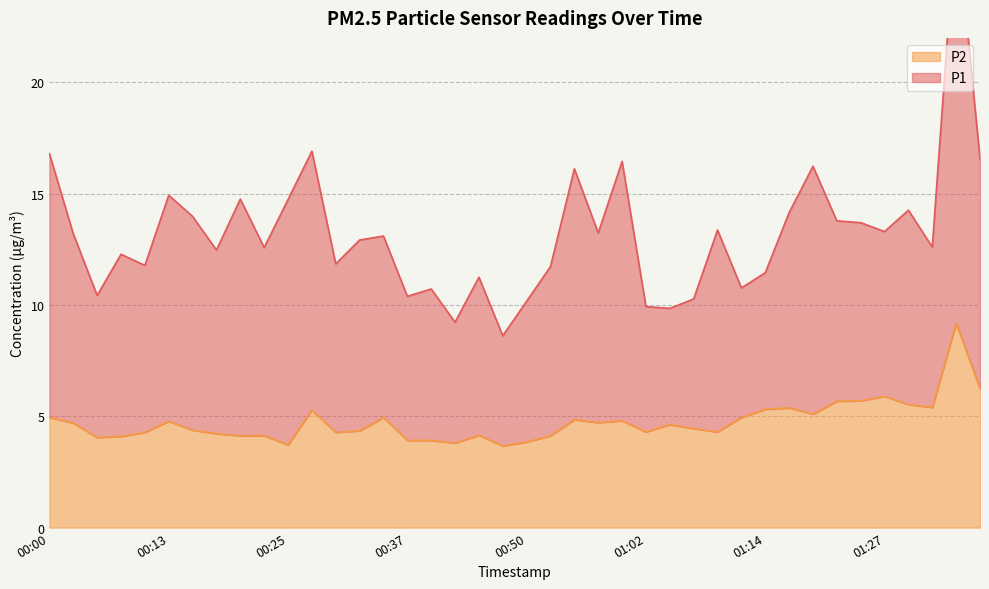

What position from the right is 00:32?

27